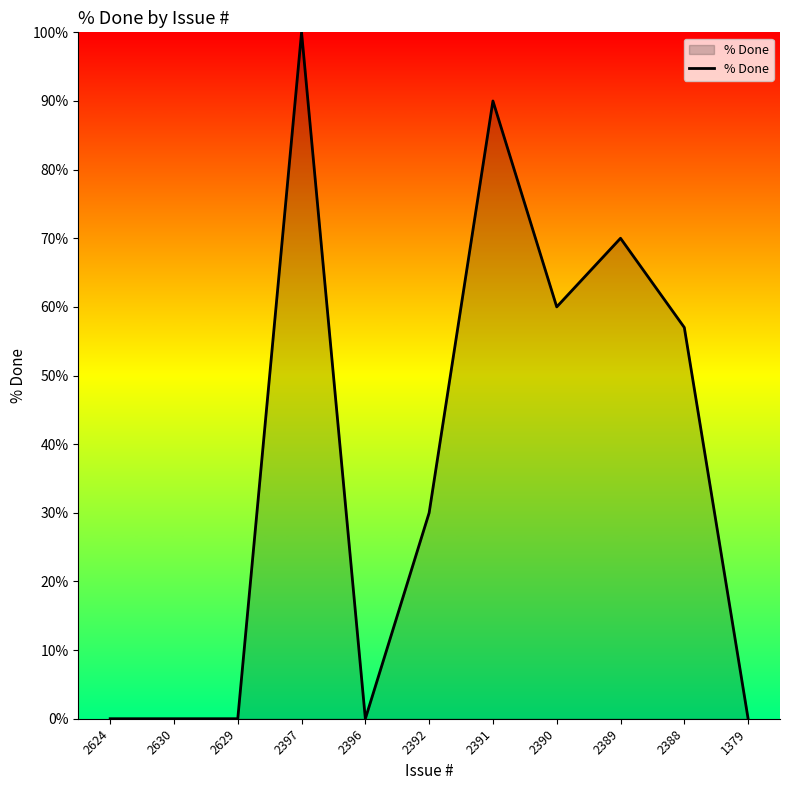

What is the difference between the maximum and minimum values?

100